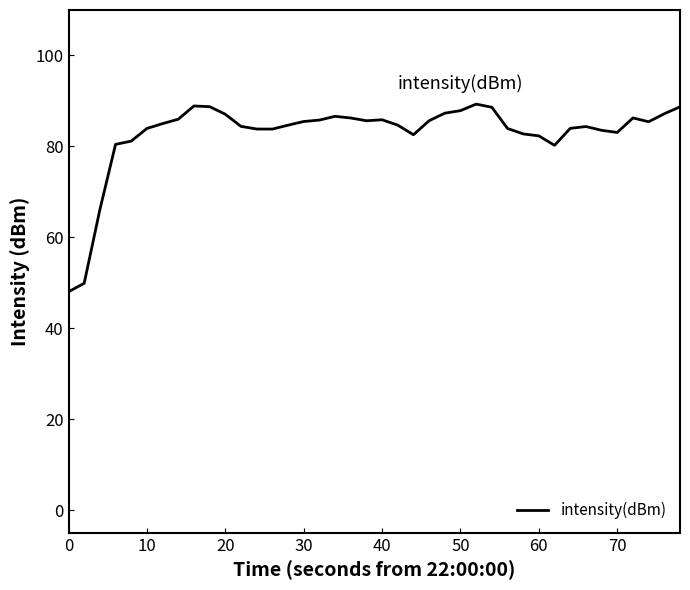

What is the smallest value displayed?

48.0